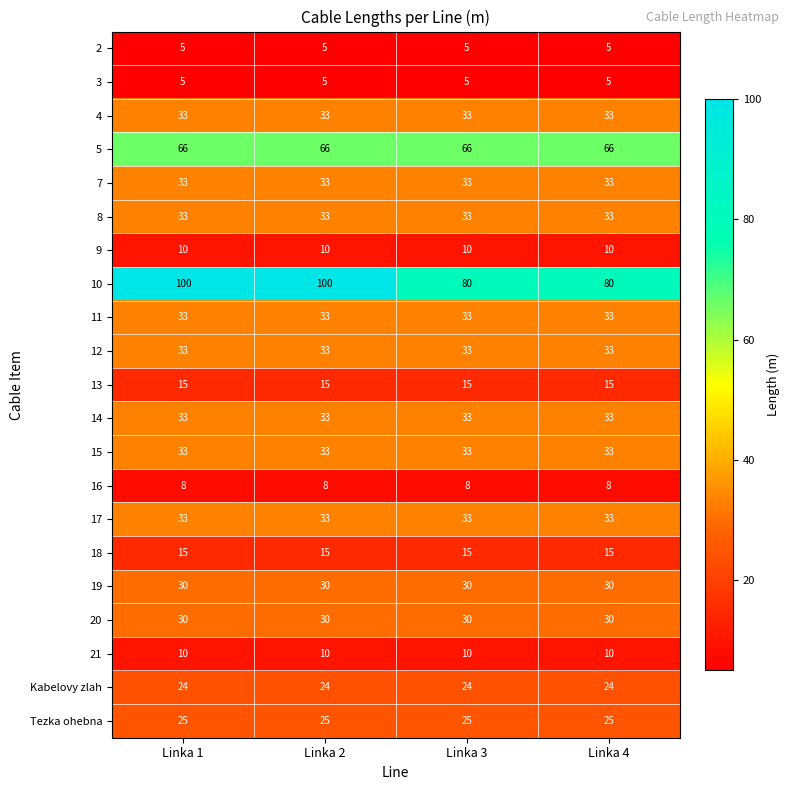

Is it true that 21 equals 18 at Linka 1?

False